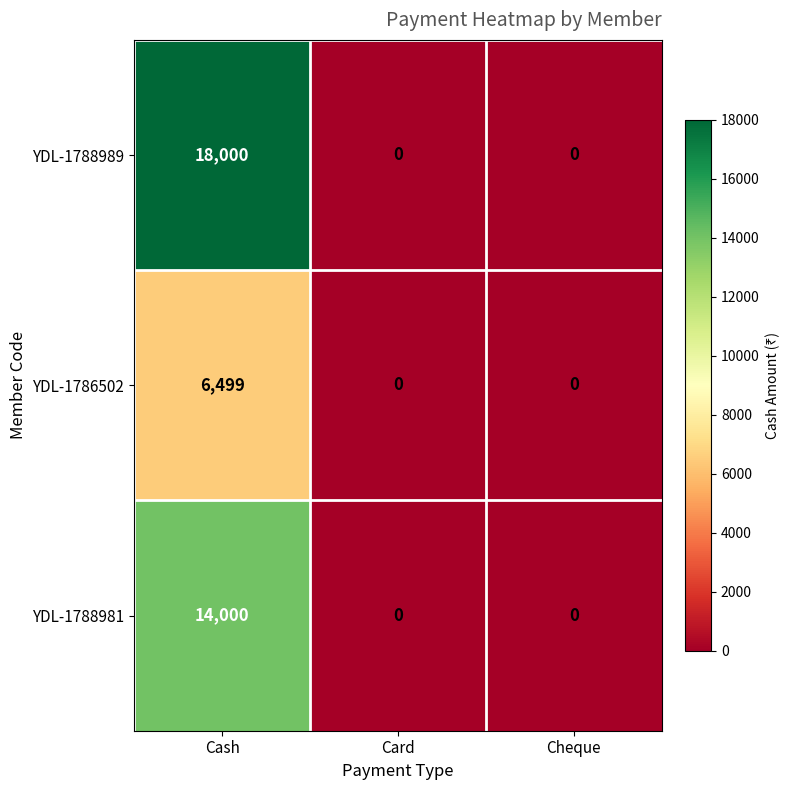

Reading left to right, what are all the values shown in this chart?

YDL-1788989: Cash=18000	Card=0	Cheque=0
YDL-1786502: Cash=6499	Card=0	Cheque=0
YDL-1788981: Cash=14000	Card=0	Cheque=0